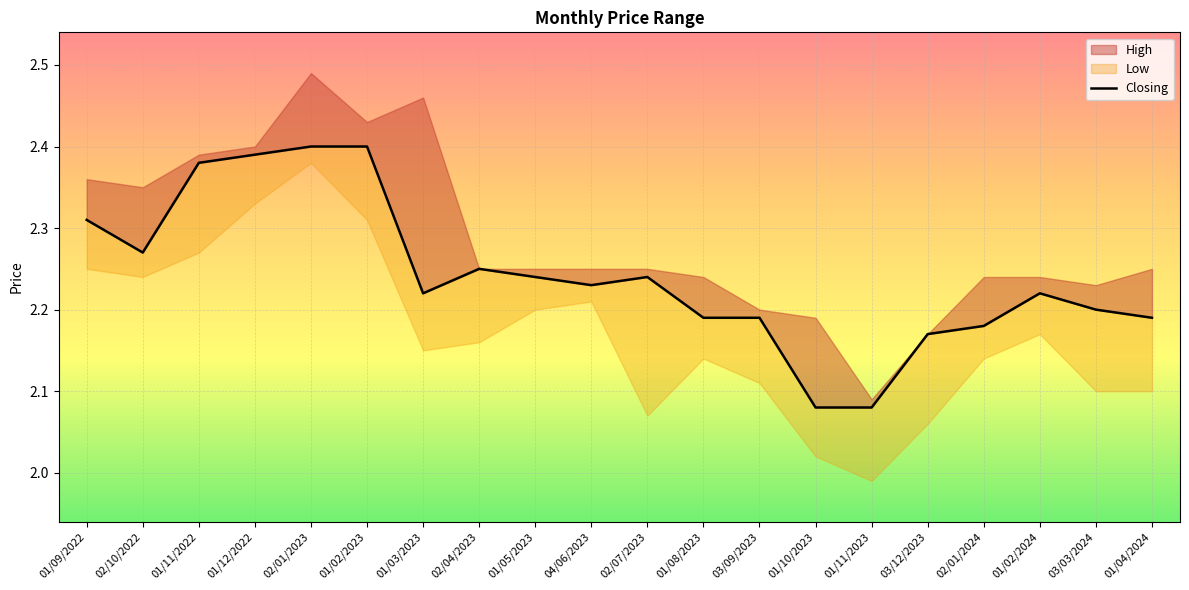

How many points are lower than both their immediate neighbors (excluding endpoints)?

3